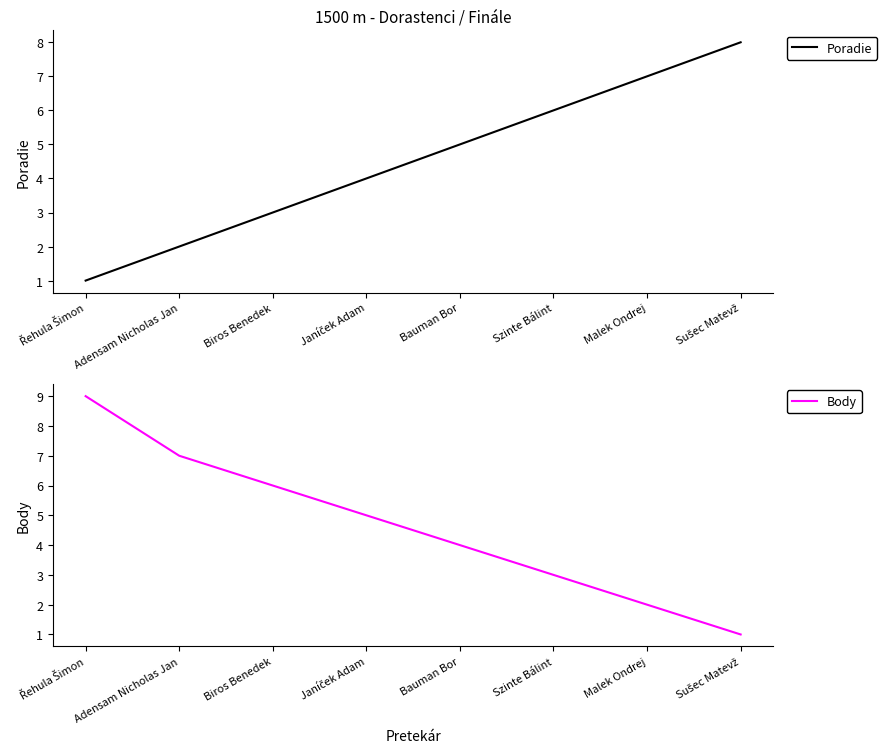

Which series changed the most between Szinte Bálint and Malek Ondrej?

Poradie